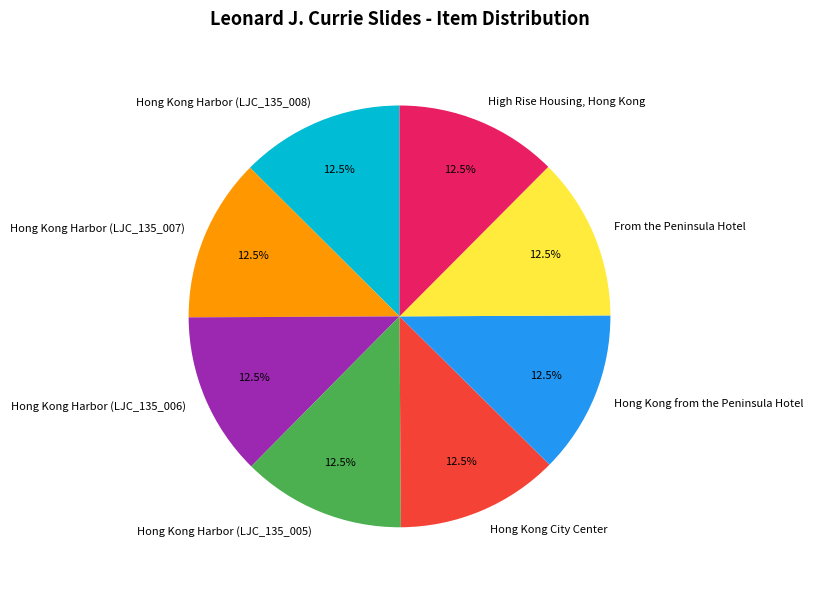

Is there any slice that represents more than half of the pie?

No